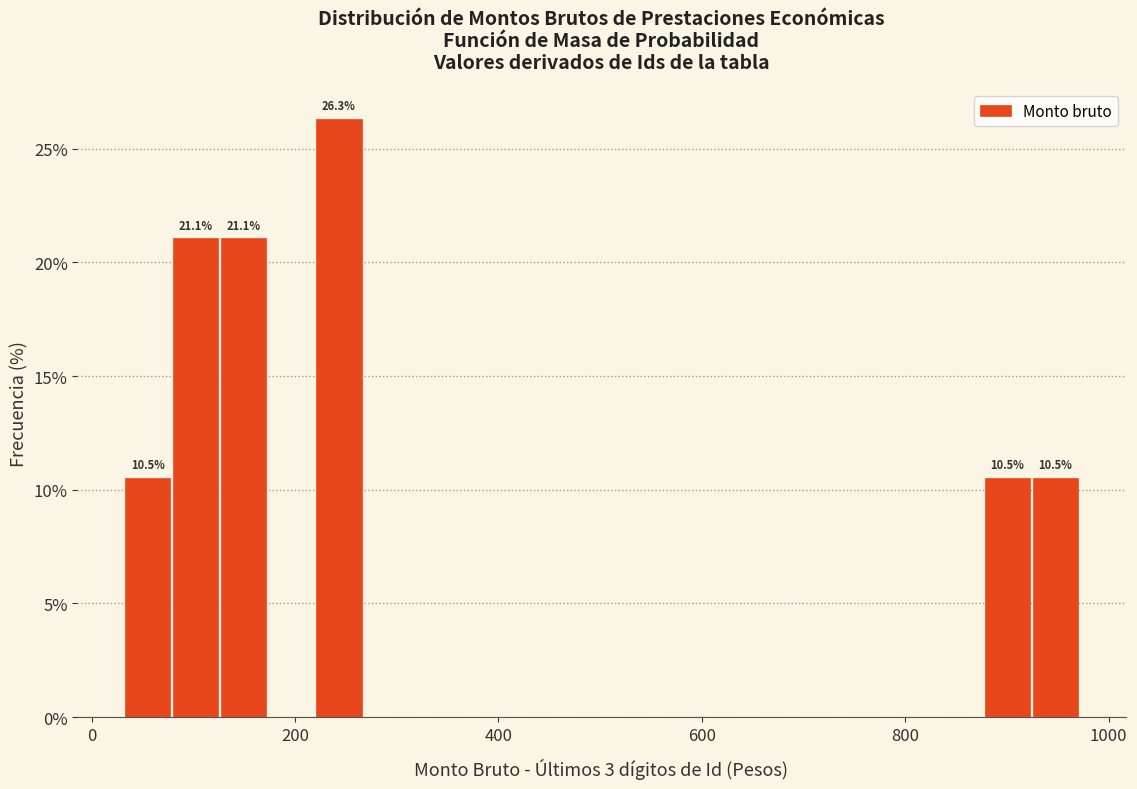

Read against the x-axis, roughly where is the centre of the tallest bar?

240